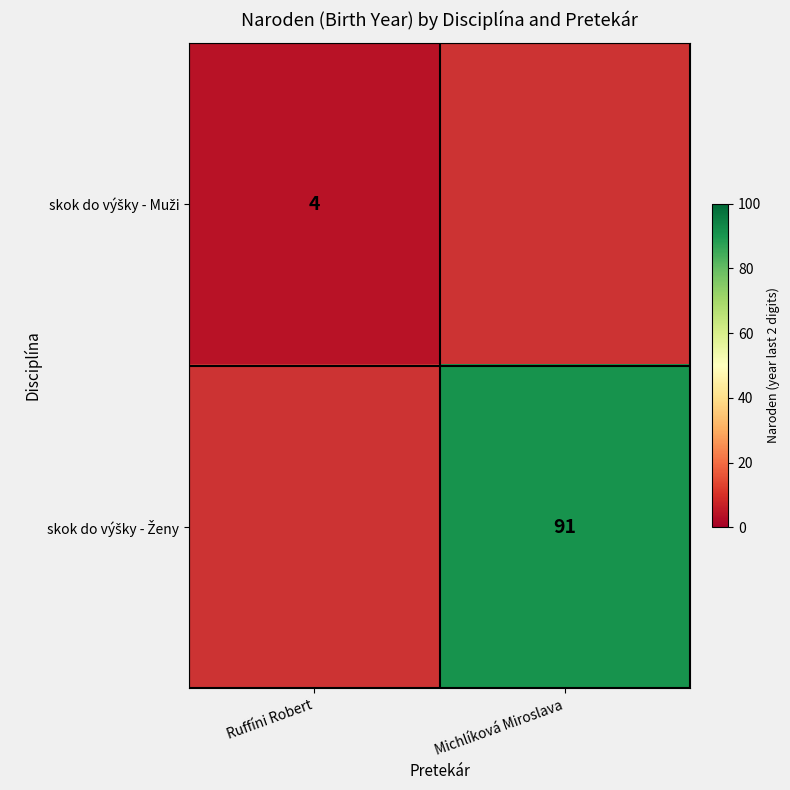

The value of skok do výšky - Ženy at Michlíková Miroslava is 127. True or false?

False